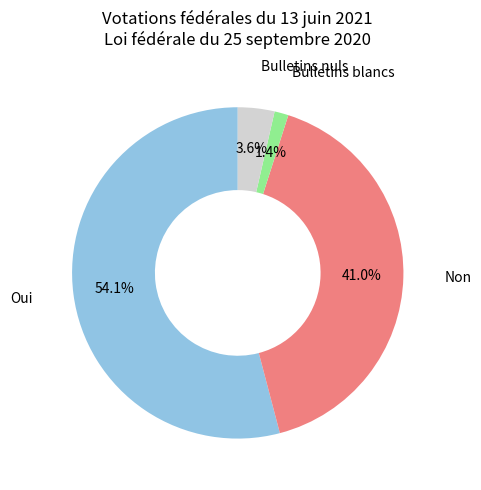

Does any single category account for the majority?

Yes